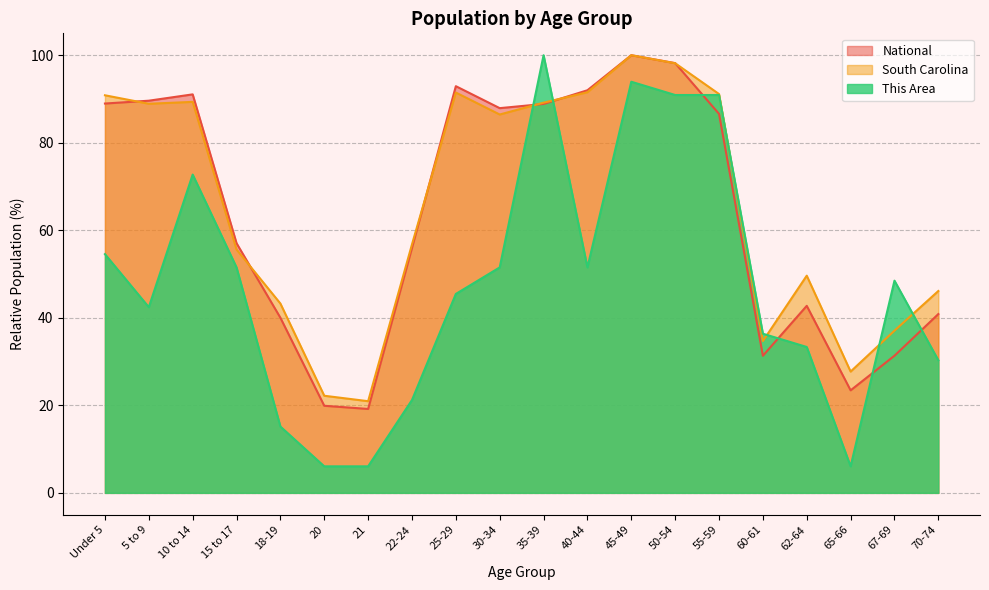

Between 50-54 and 65-66, which series saw the biggest shift?

This Area